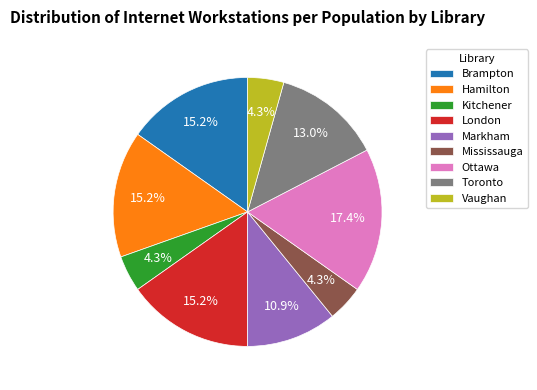

To the nearest percent, what portion does Mississauga represent?

4%